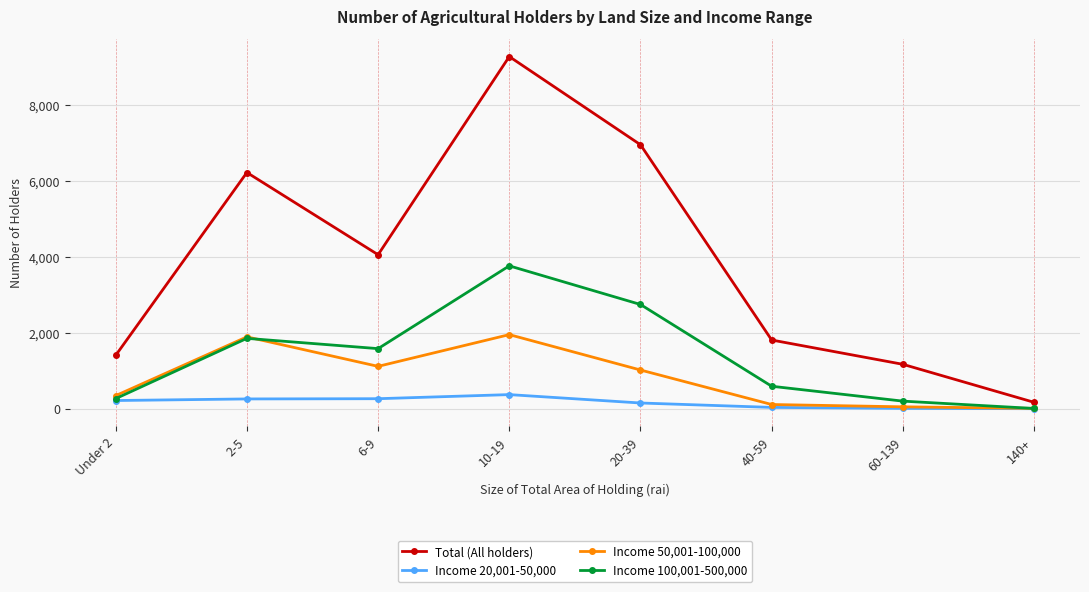

The value of Total (All holders) at 10-19 is 2765. True or false?

False